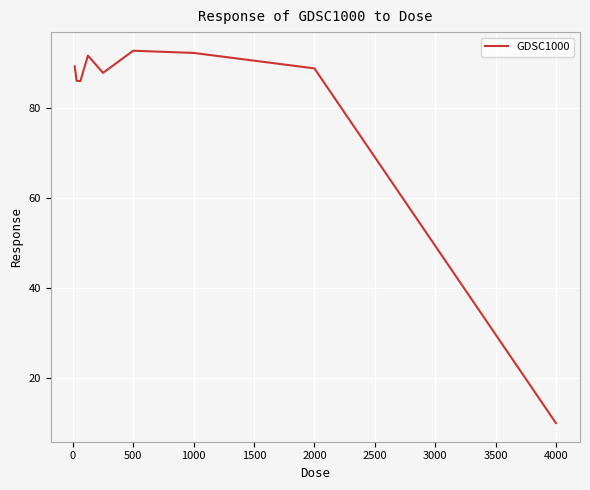

What is the maximum value shown in the chart?

92.7